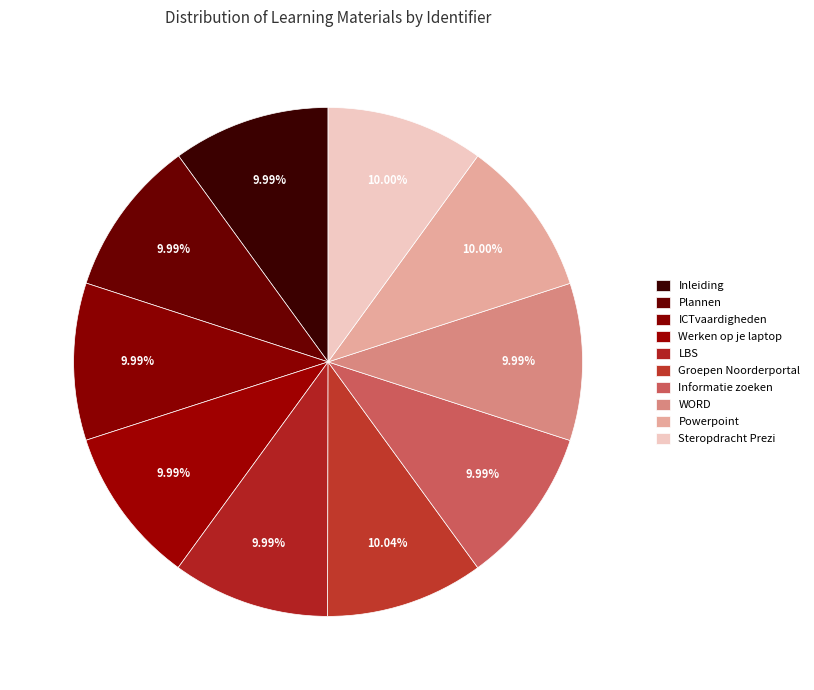

Count the number of slices in the pie.

10